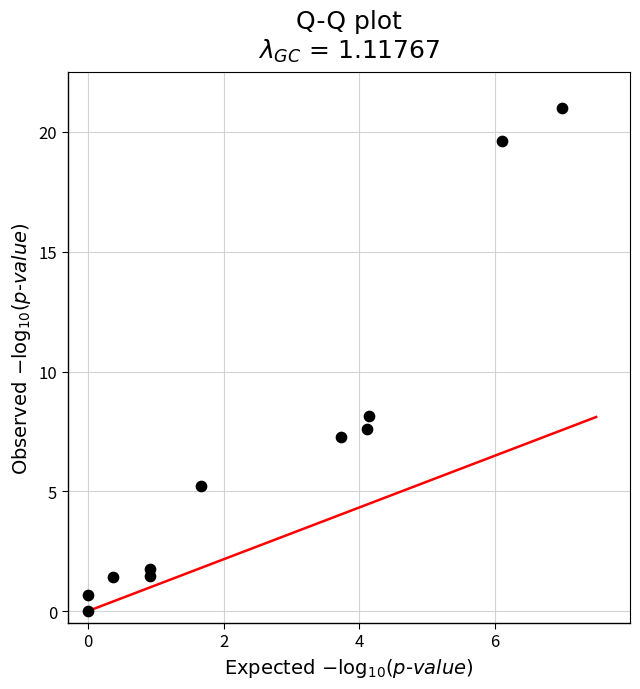

What Y value in the scatter plot is closest to 10?

8.2